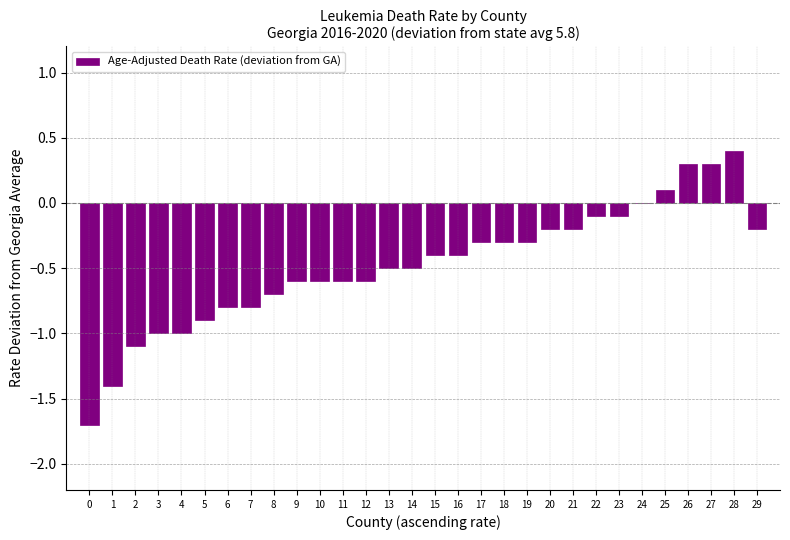

What is the greatest value displayed?

0.4